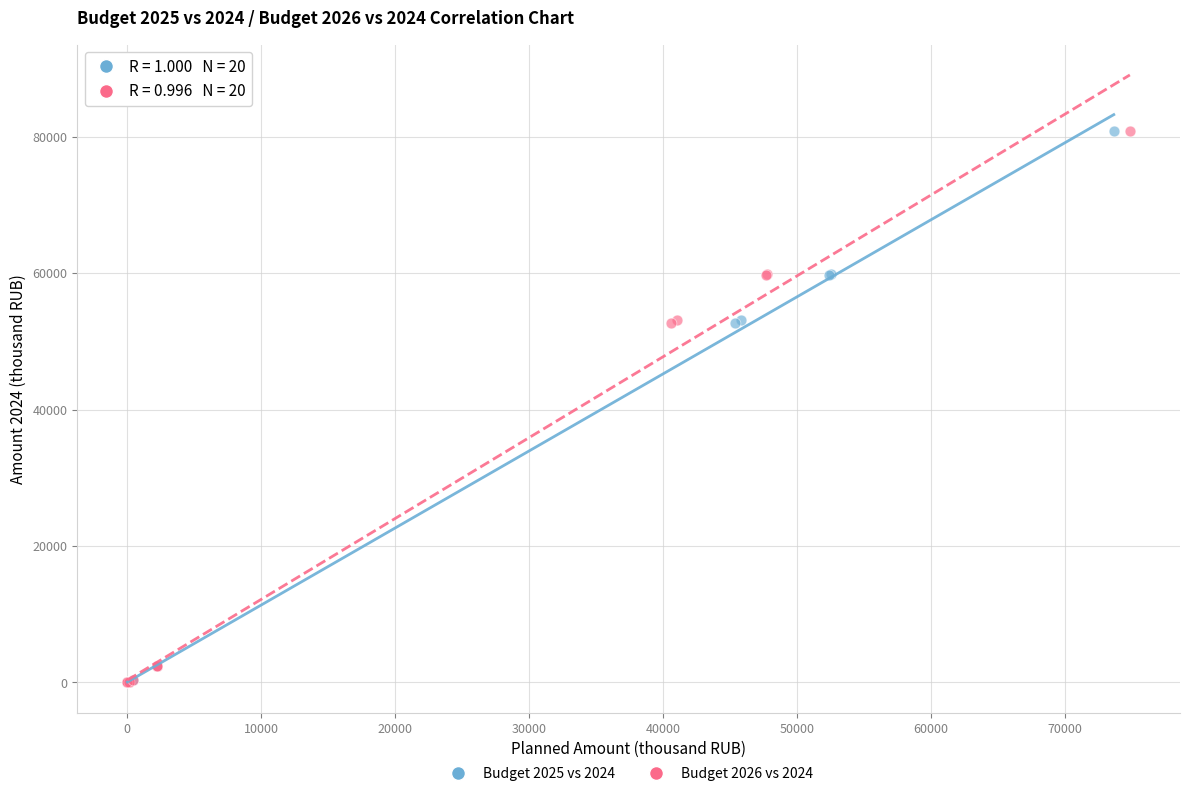

What are all the series names shown in the legend?

Budget 2025 vs 2024, Budget 2026 vs 2024